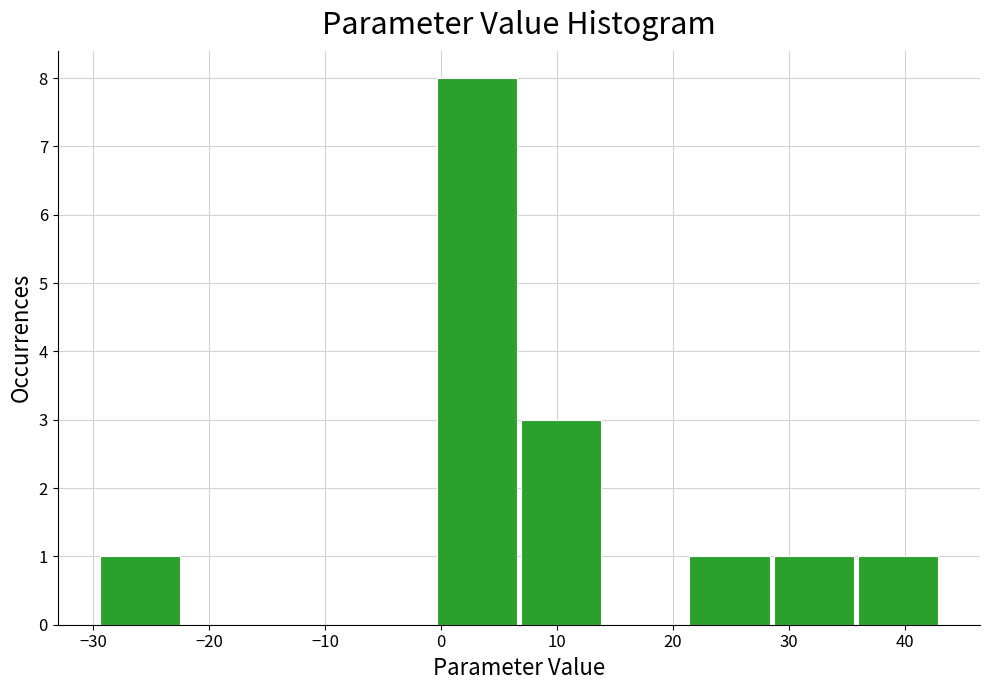

How tall is the bar that spans 7 to 14 on the x-axis? Neither the bar edges nor the heights are printed on the chart, so give them approximately, as read against the axes.

3